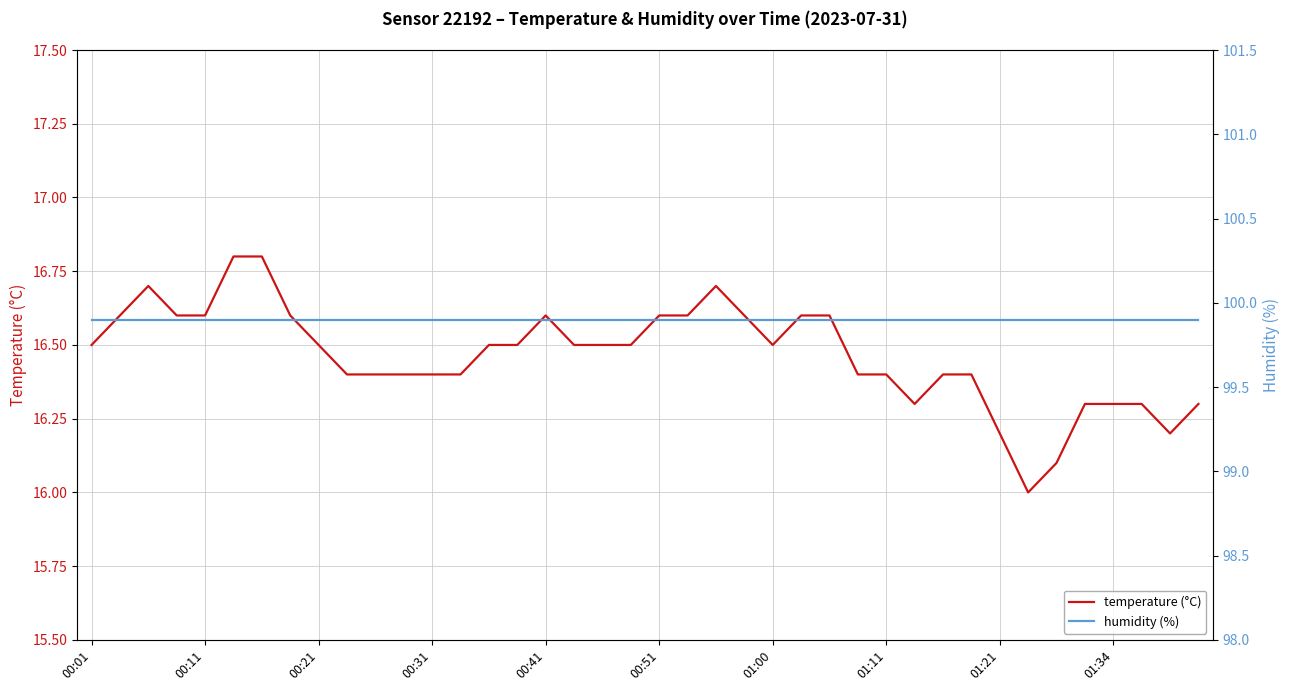

True or false: temperature (°C) has a value of 16.4 at 00:31.

True